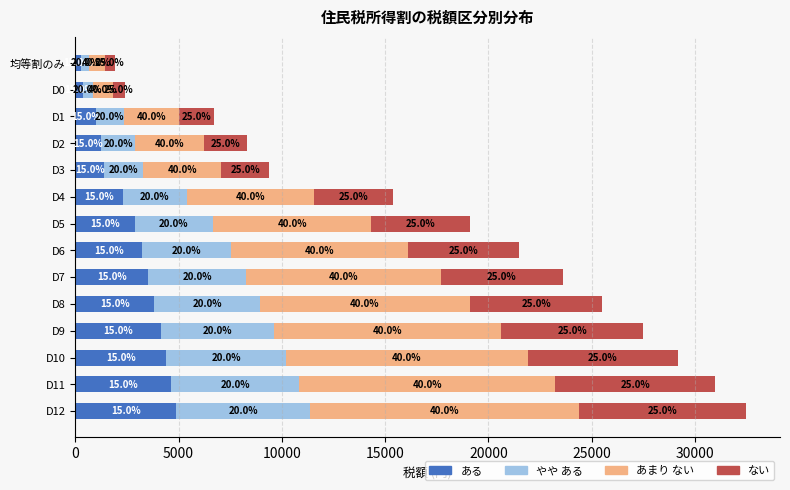

What are all the series names shown in the legend?

ある, やや ある, あまり ない, ない